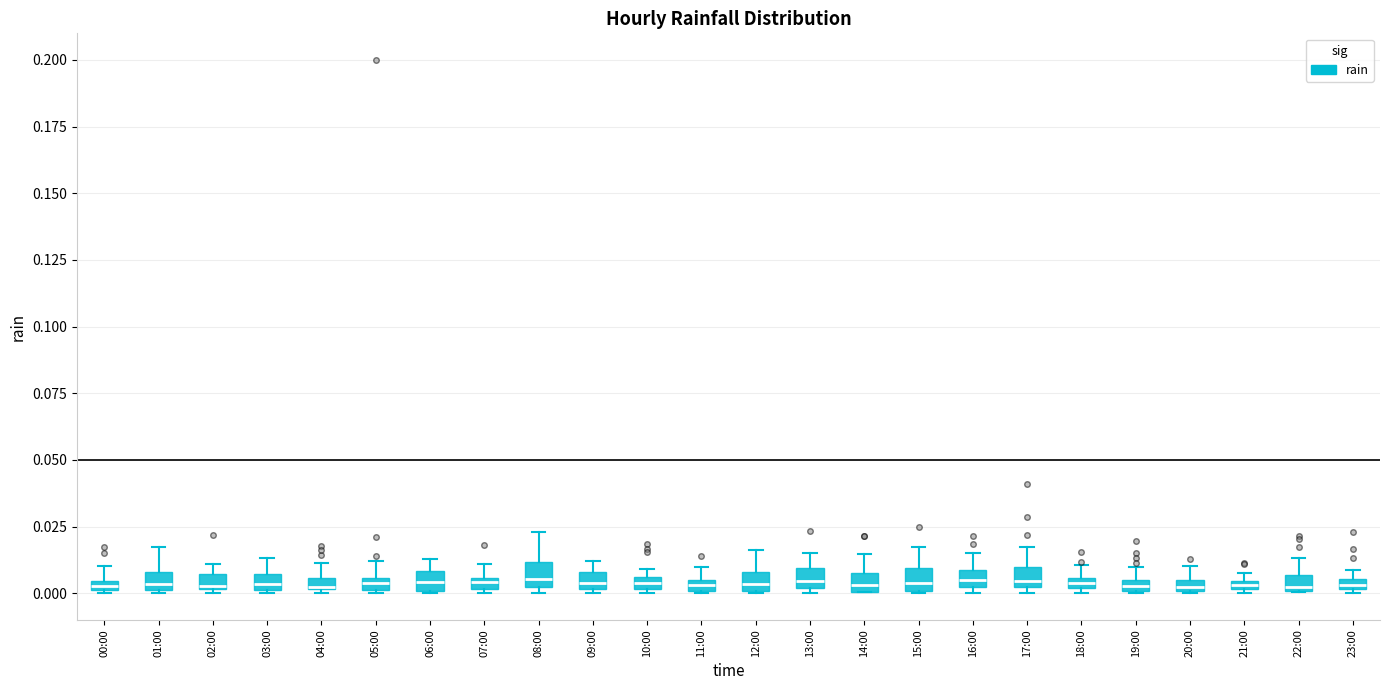

Where is the upper edge of the box for 04:00 on the y-axis? The values are not printed on the chart, so give them approximately, as read against the axis.

0.005